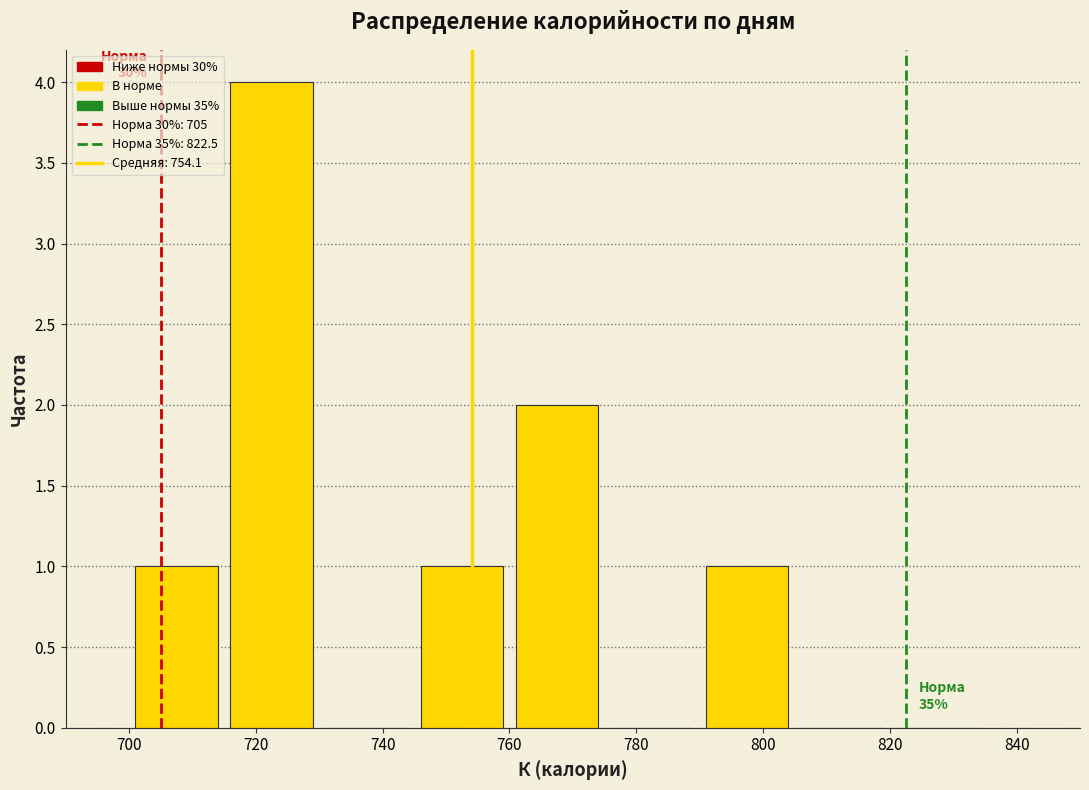

Which range on the x-axis has the tallest bar?

715 to 730